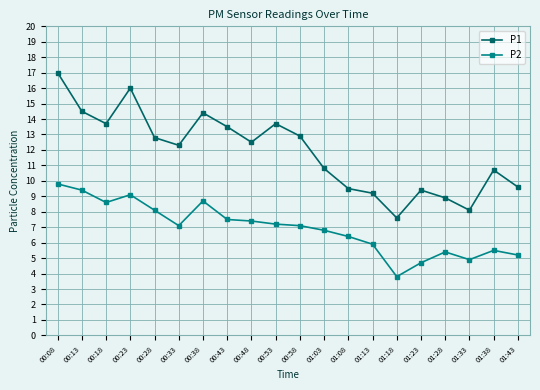

Is this an area chart (filled region under the line)?

No